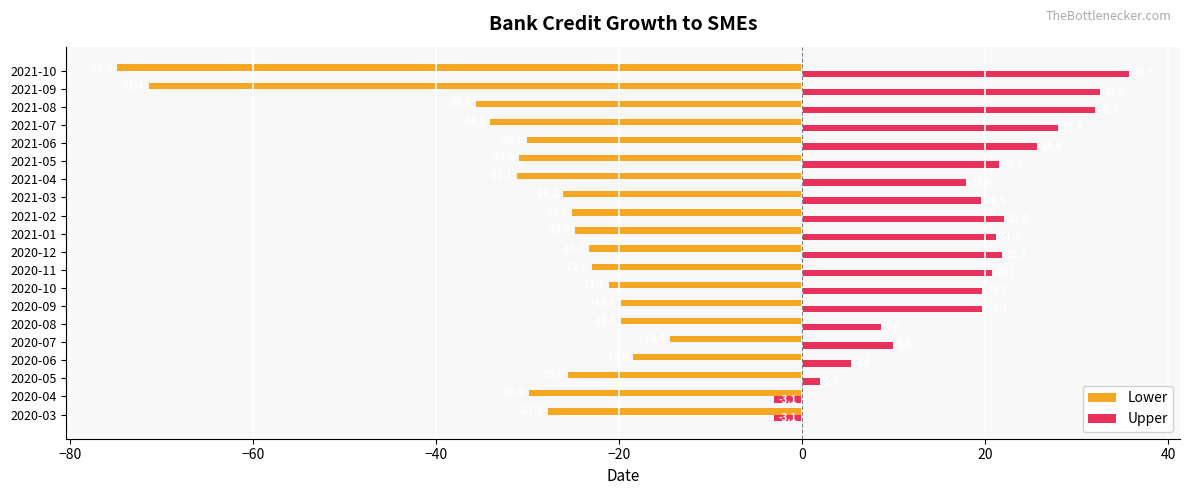

Where is Upper nearest to the value 16?

2021-04